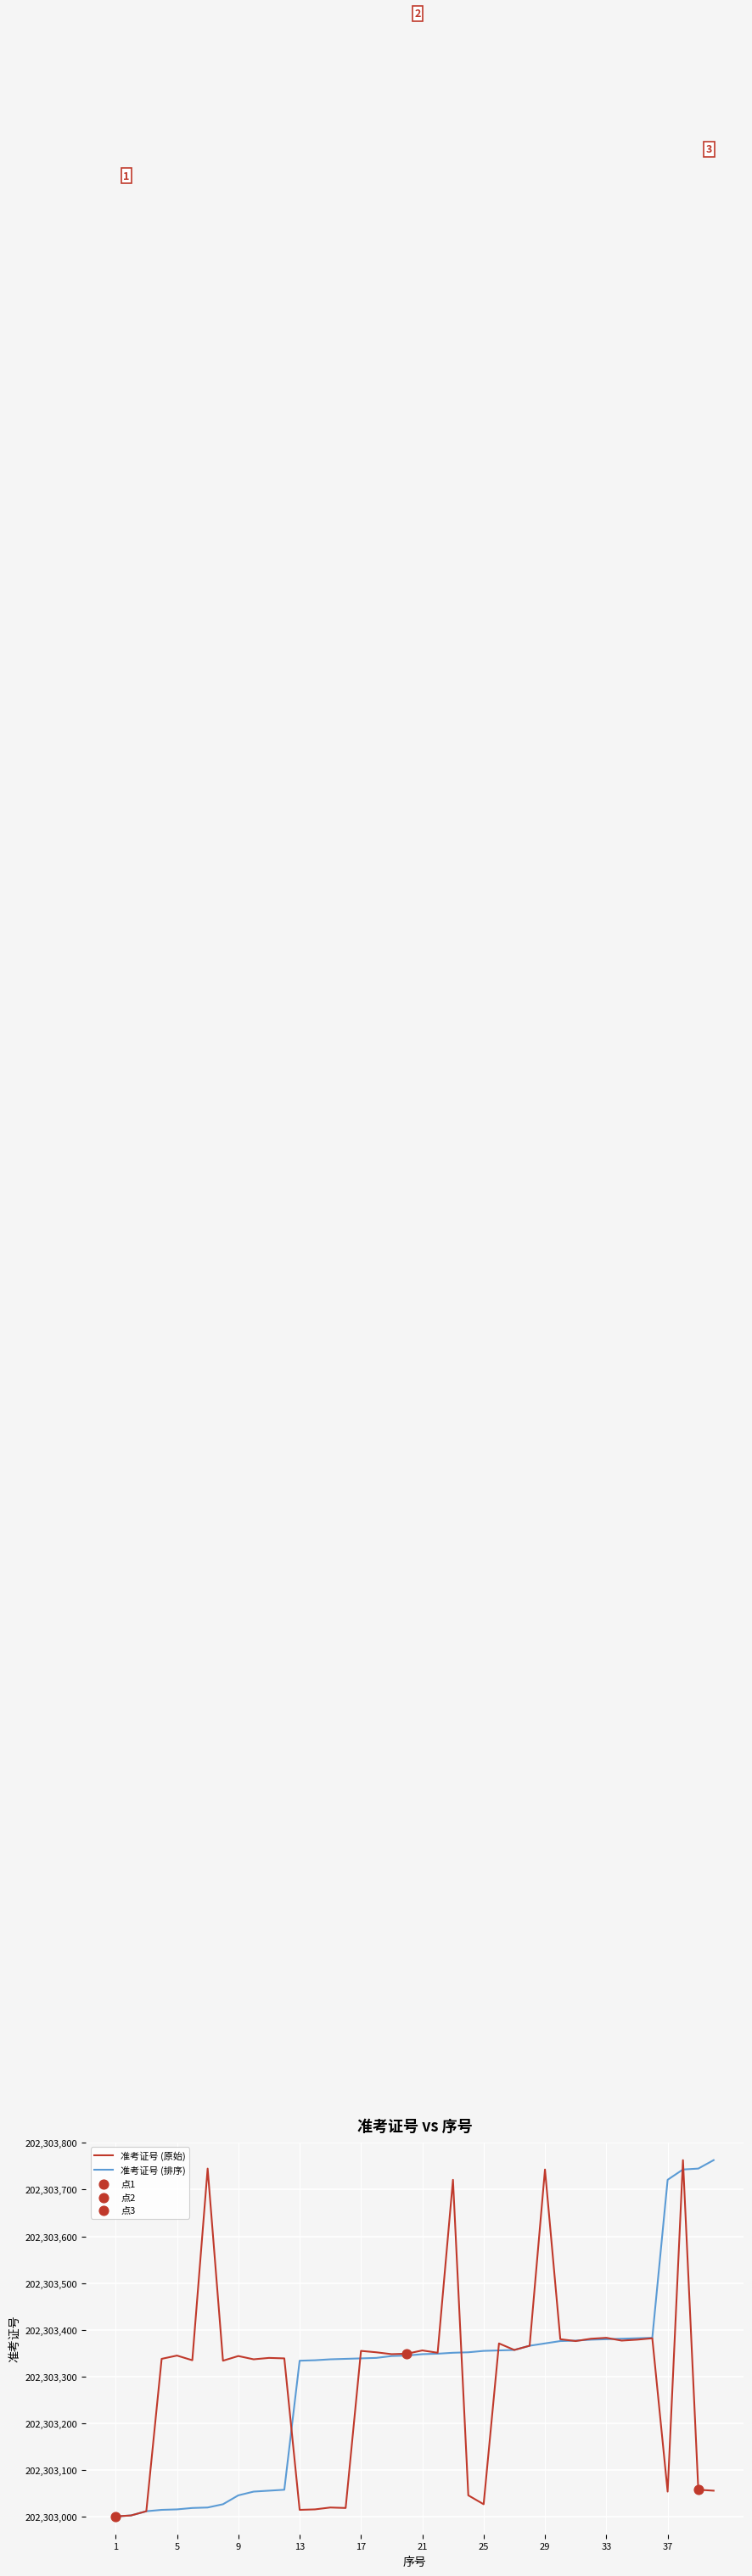

What is the maximum value for 准考证号 (排序)?

202303763